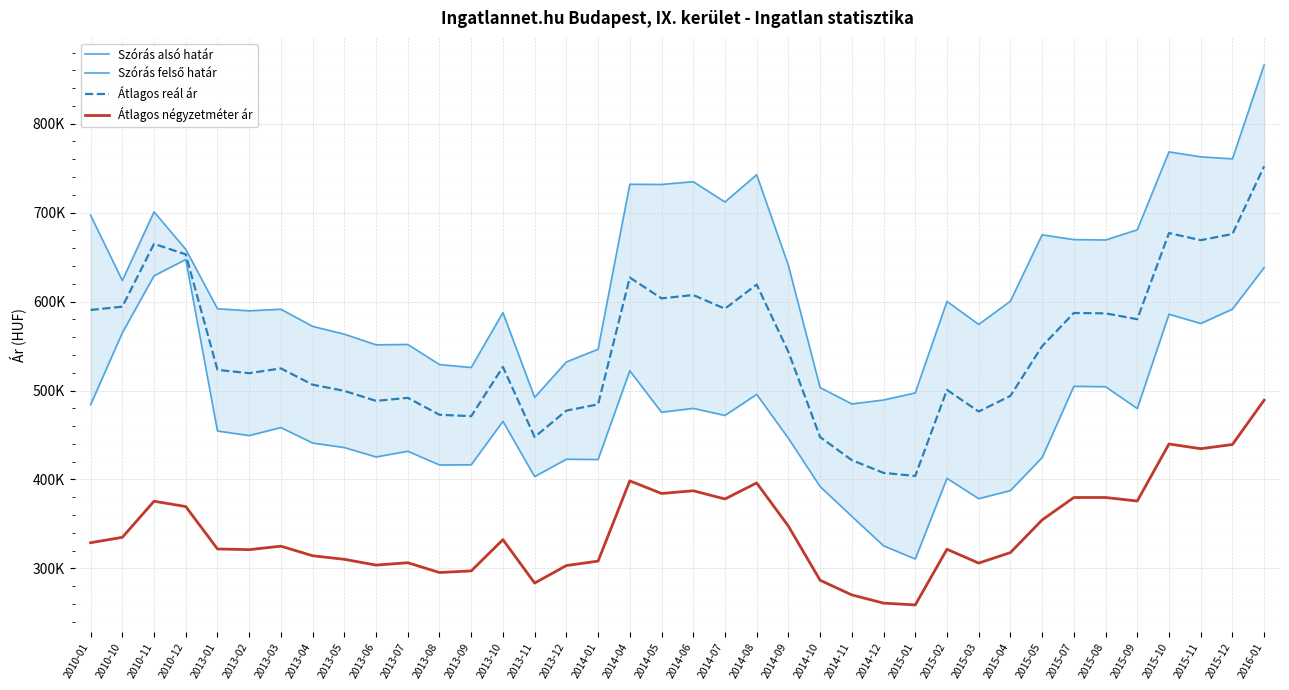

Rank the series at 2014-05 from highest to lowest value.

Szórás felső határ, Átlagos reál ár, Szórás alsó határ, Átlagos négyzetméter ár